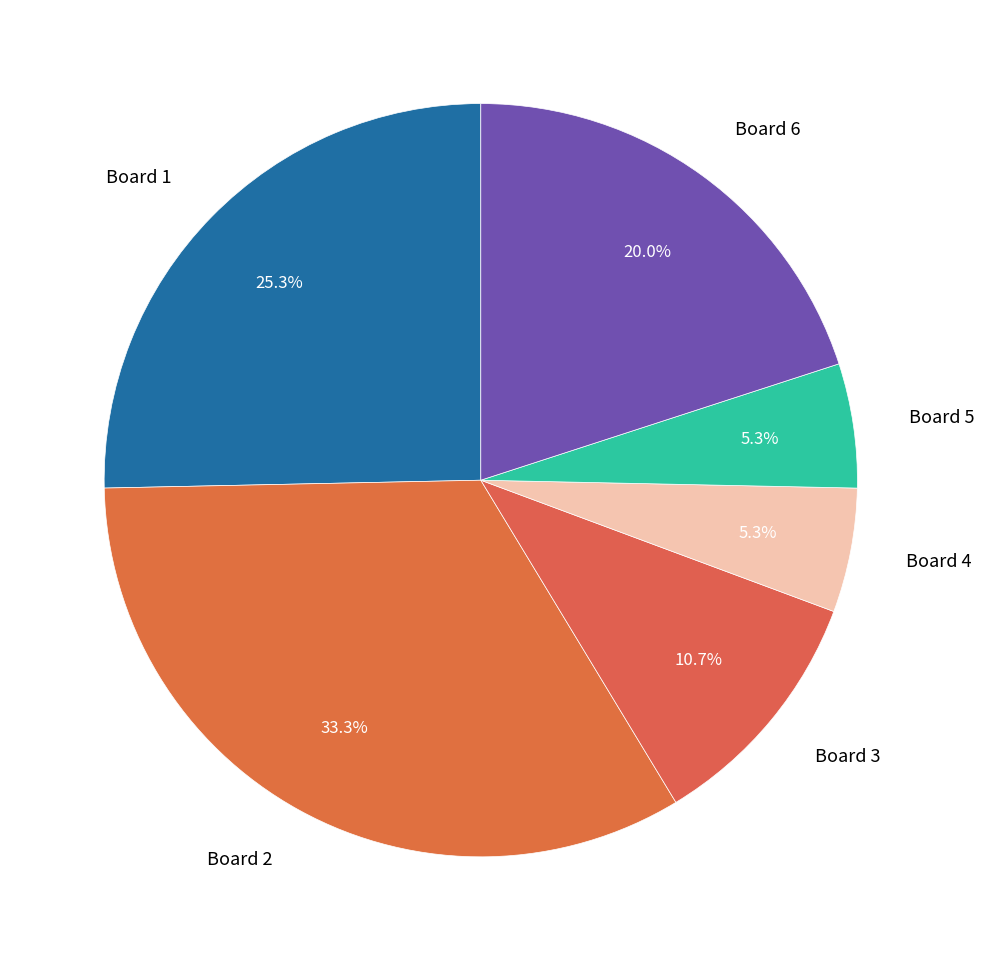

Is there a majority slice in this chart?

No